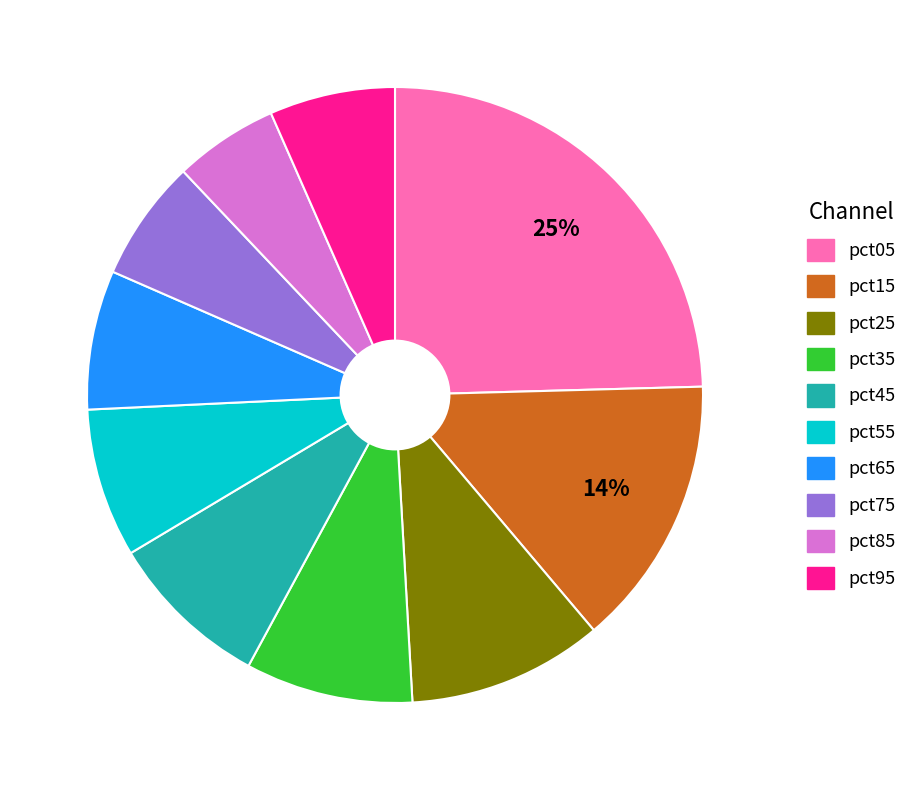

Combined, do pct05 and pct65 account for over 50%?

No